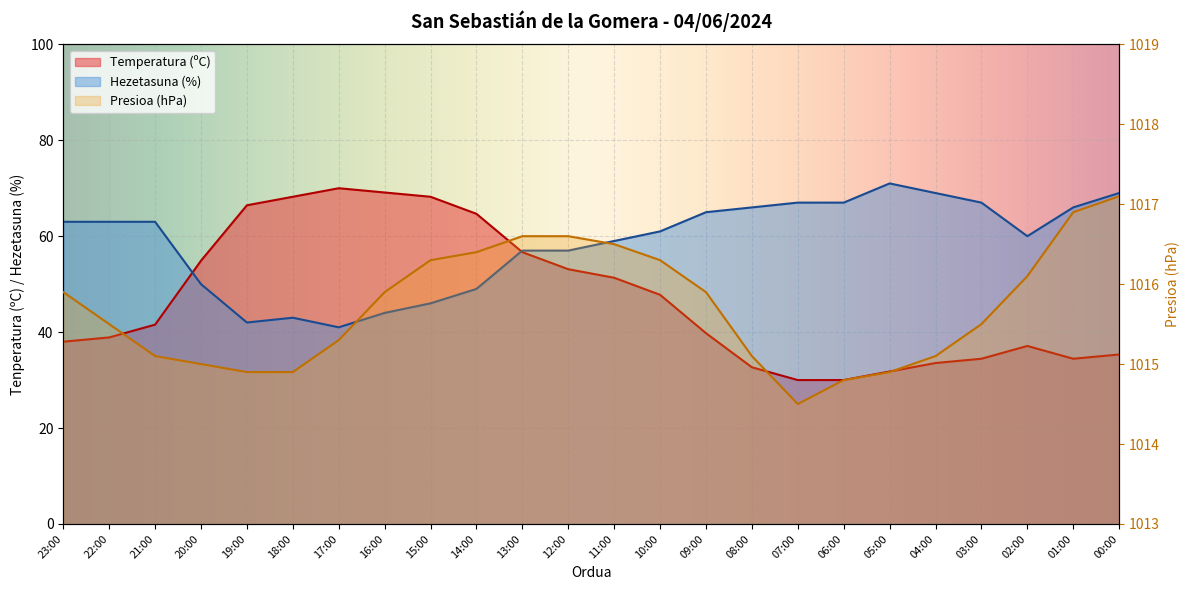

True or false: Presioa (hPa) and Hezetasuna (%) cross at least once.

False